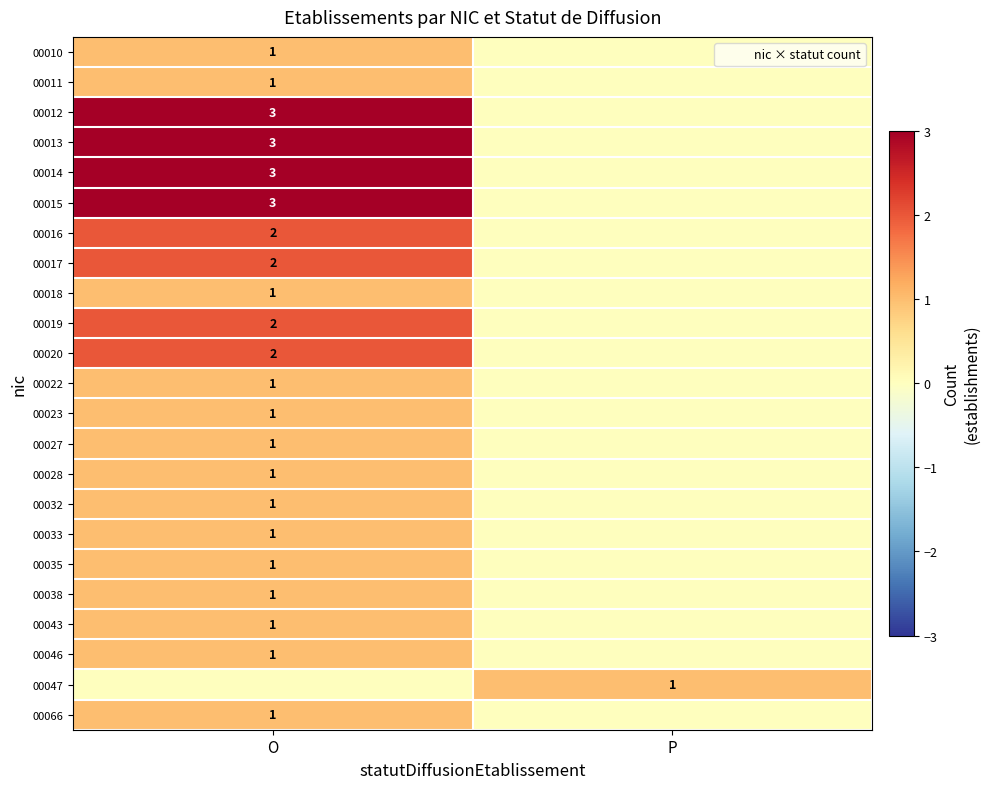

What is the difference between the 00010 values at P and O?

1